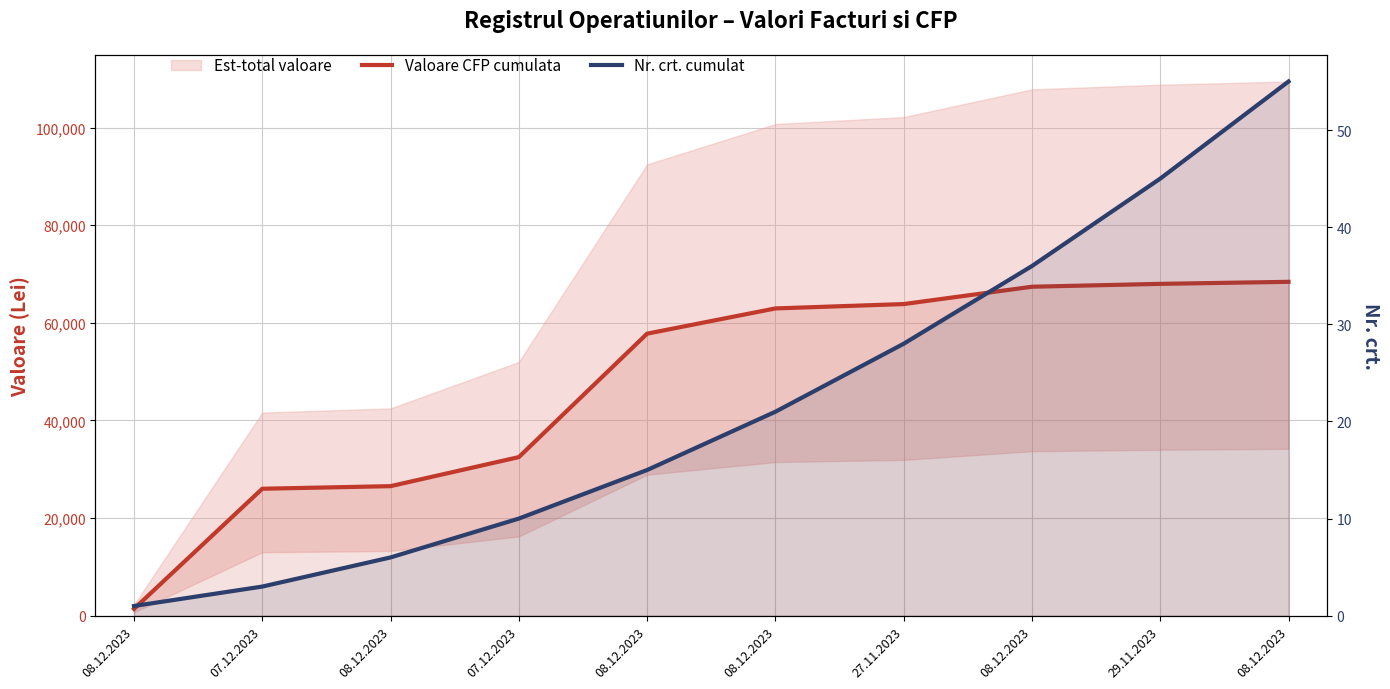

What is the lowest value of the Nr. crt. cumulat series?

1.0